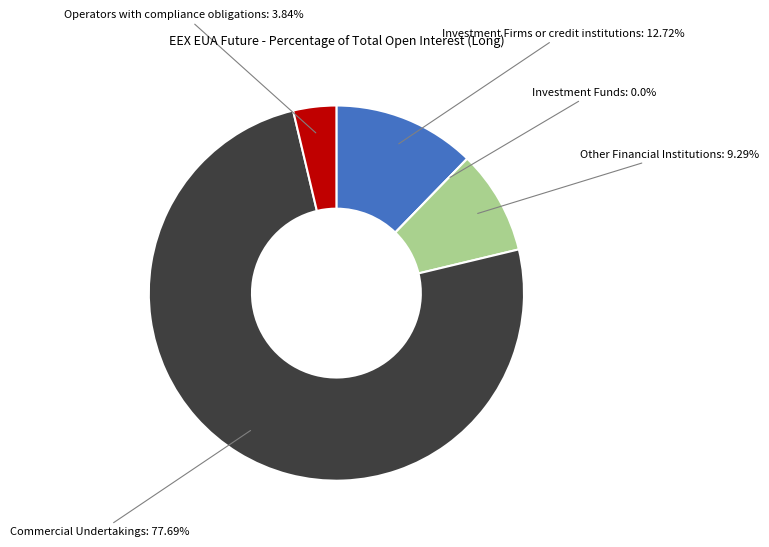

Which has a higher value, Investment Funds (Long) or Other Financial Institutions (Long)?

Other Financial Institutions (Long)